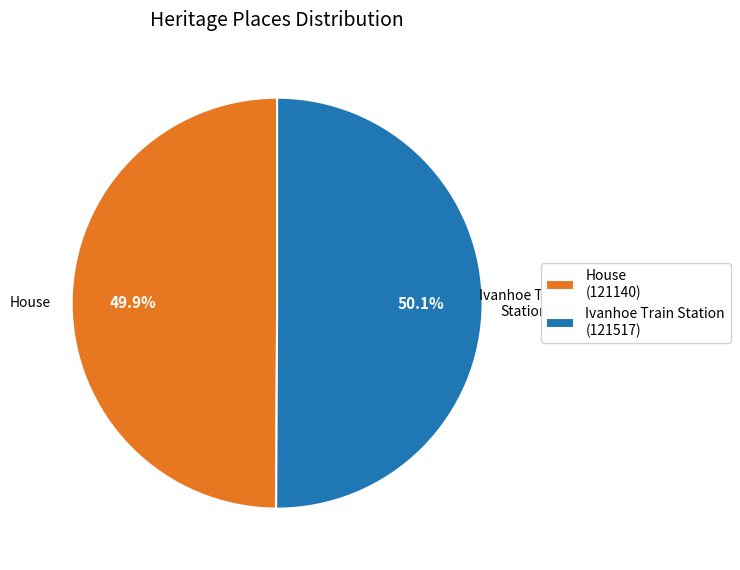

Is there a majority slice in this chart?

Yes